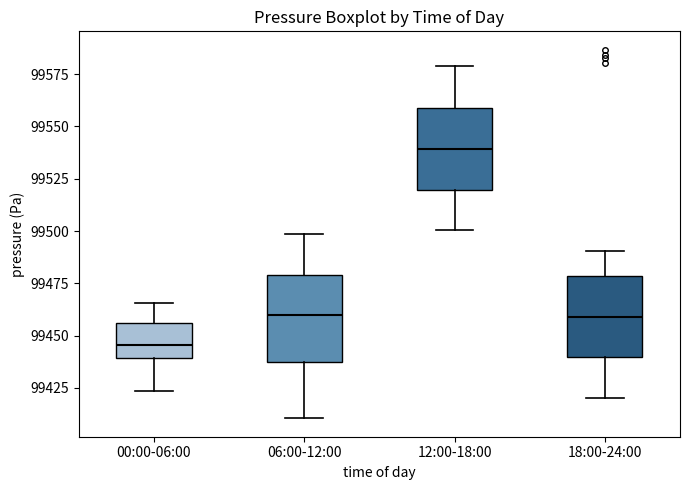

Reading left to right, read every box against the y-axis: the position of its median line, the range the box covers, and the ends of its whiskers. The values are not printed on the chart, so give them approximately, as read against the axis.

00:00-06:00: median 99445, box 99440 to 99455, whiskers 99425 to 99465
06:00-12:00: median 99460, box 99435 to 99480, whiskers 99410 to 99500
12:00-18:00: median 99540, box 99520 to 99560, whiskers 99500 to 99580
18:00-24:00: median 99460, box 99440 to 99480, whiskers 99420 to 99490